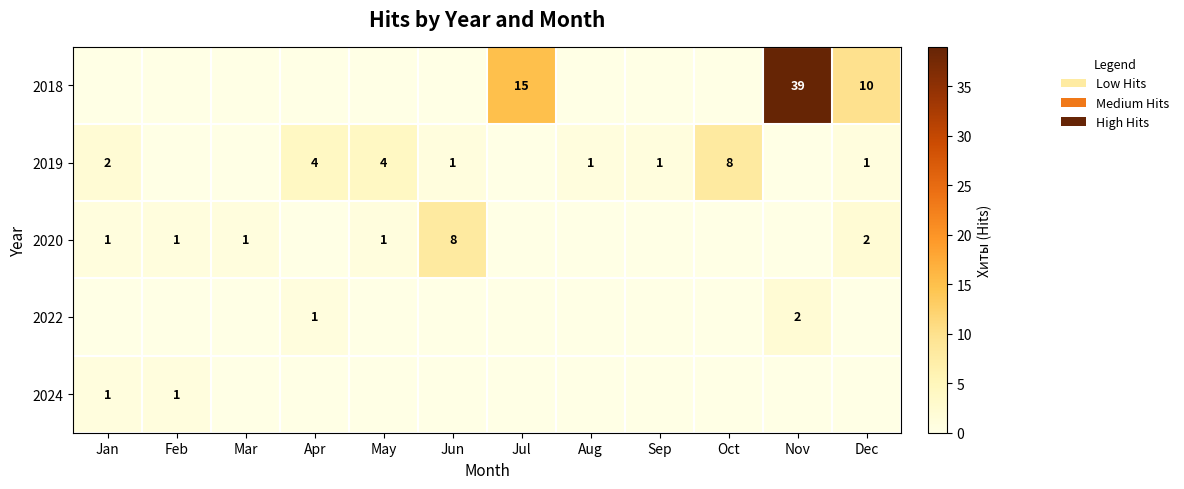

The value of 2019 at May is 7. True or false?

False